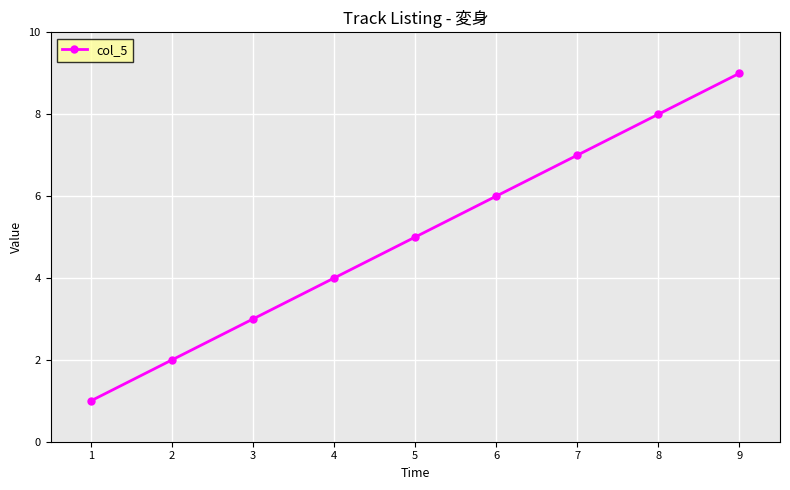

How many categories are shown in the chart?

9